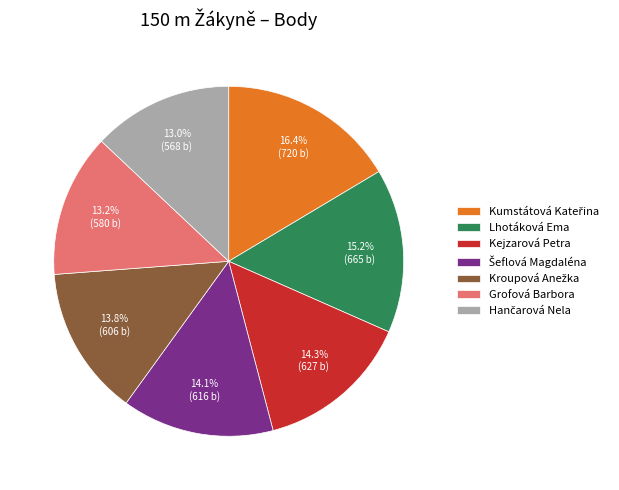

Does Grofová Barbora account for over 50% of the chart?

No